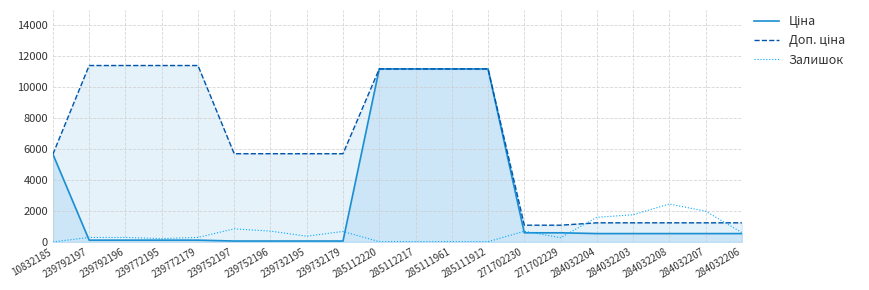

True or false: Залишок has more than 0 points higher than both neighbors.

True